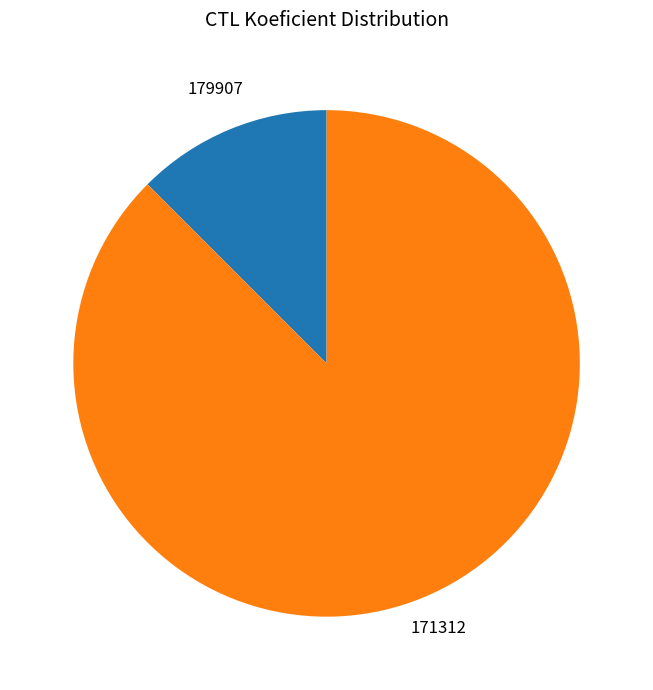

Does 179907 account for over 50% of the chart?

No